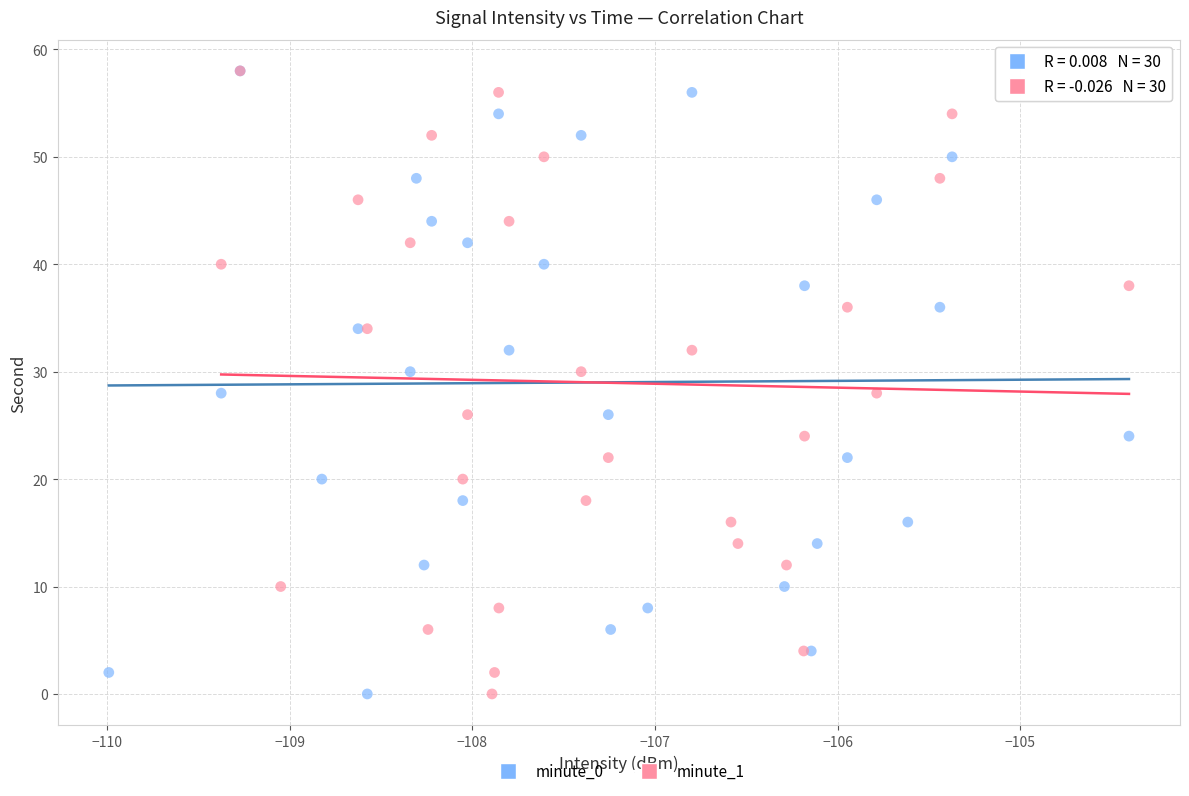

What are all the series names shown in the legend?

minute_0, minute_1